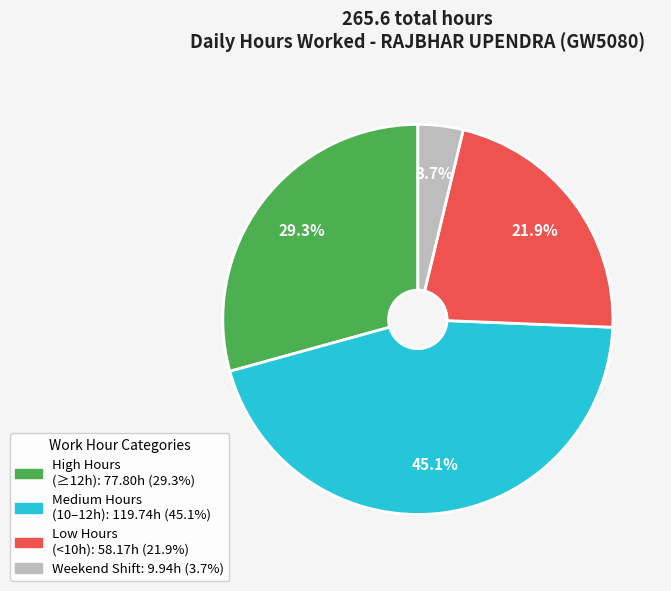

Is there a majority slice in this chart?

No